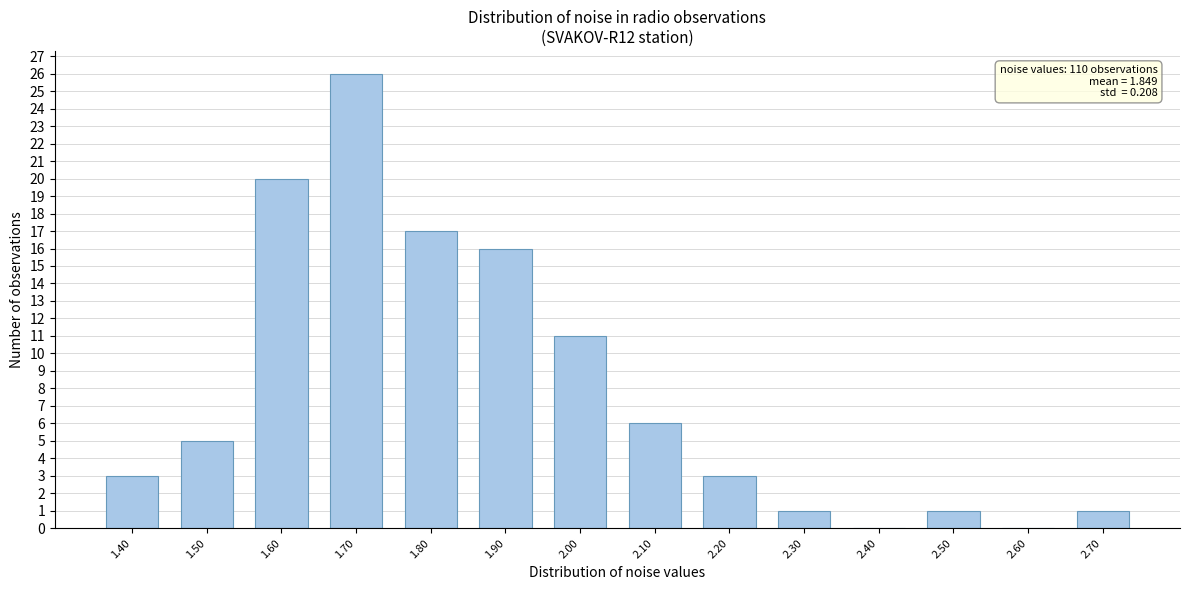

Reading left to right, what are all the values shown in this chart?

1.40=3	1.50=5	1.60=20	1.70=26	1.80=17	1.90=16	2.00=11	2.10=6	2.20=3	2.30=1	2.40=0	2.50=1	2.60=0	2.70=1